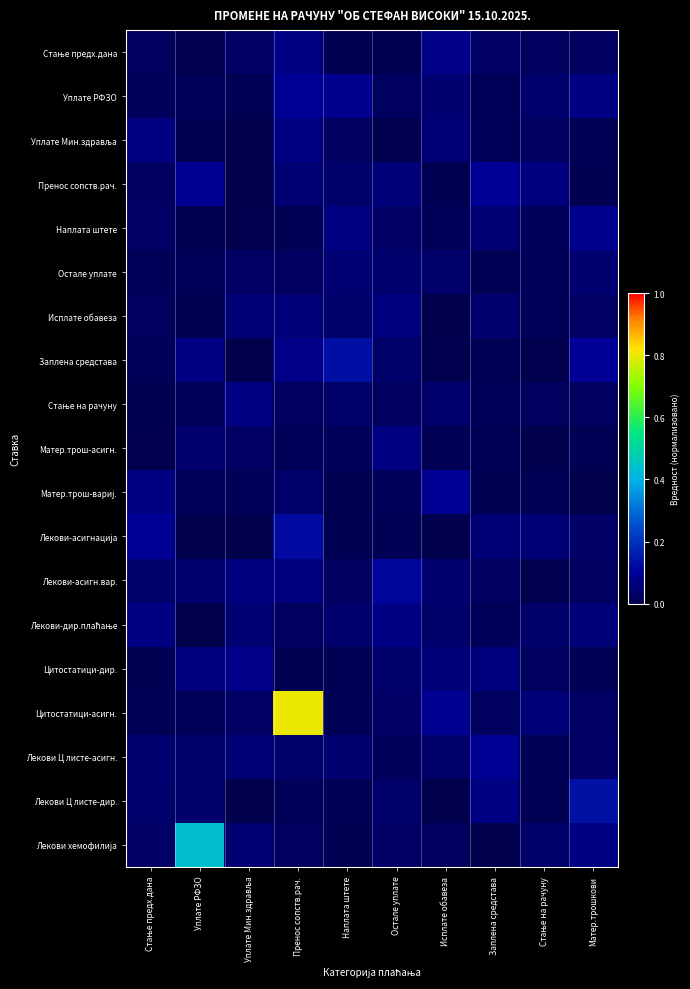

Which series has the largest total across all categories?

Цитостатици-асигн.